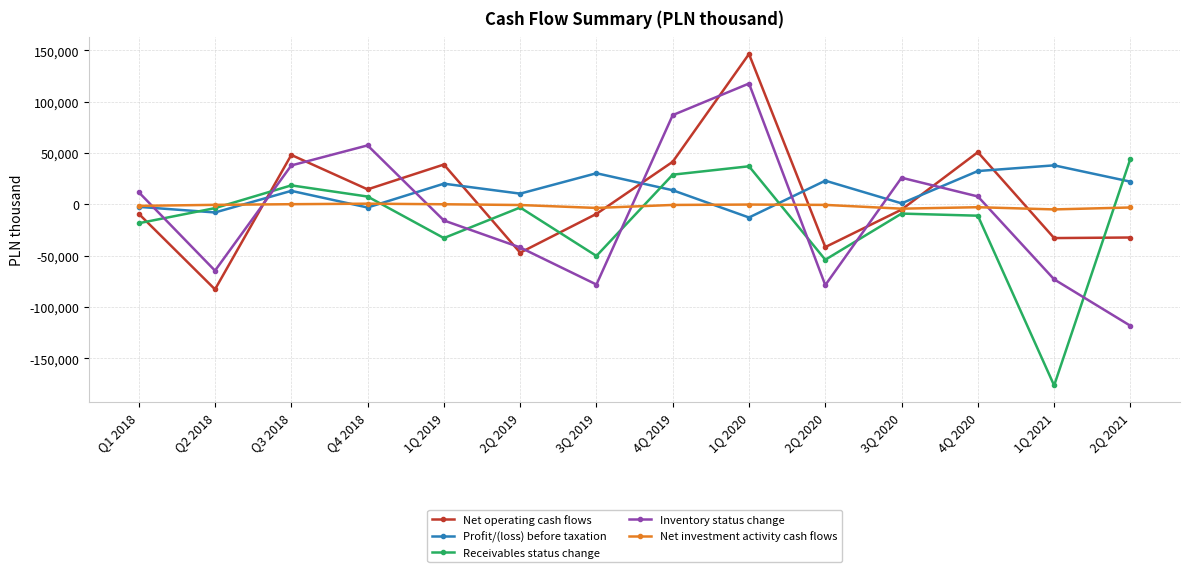

Where do Receivables status change and Inventory status change first cross each other?

Q1 2018 and Q2 2018